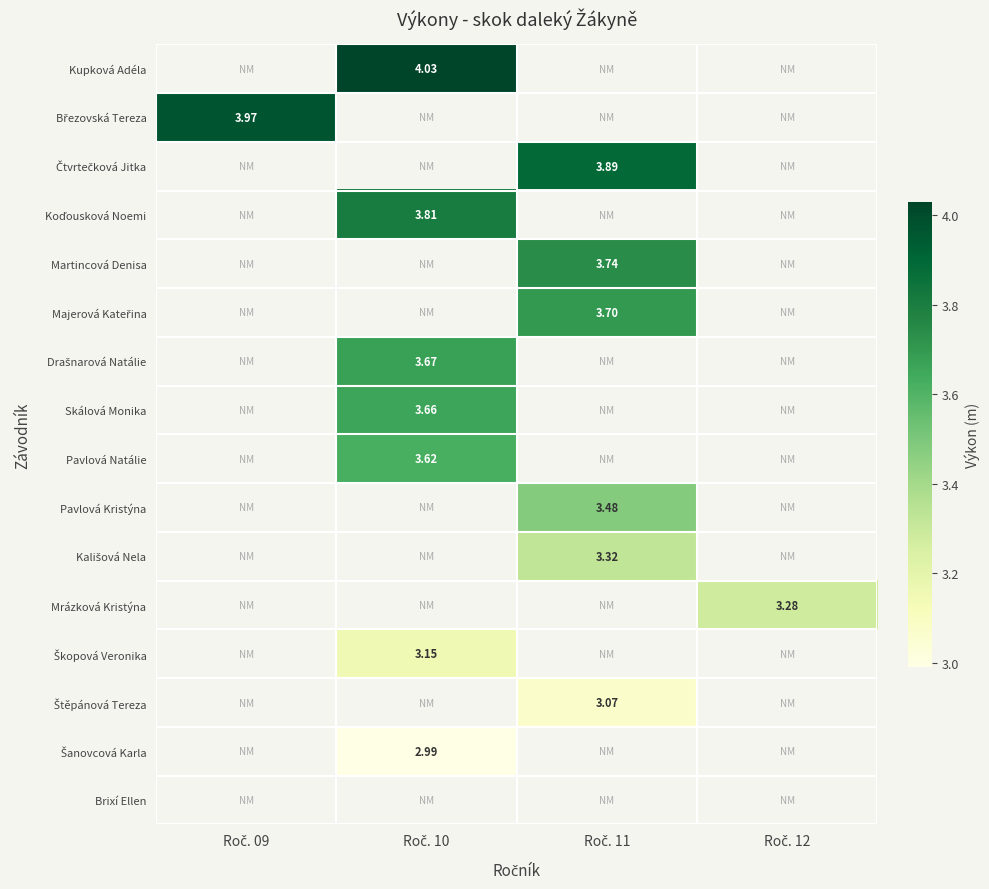

How many series are shown in this chart?

16